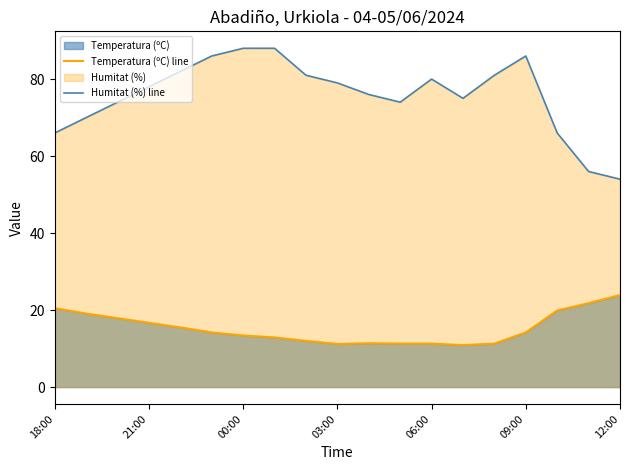

True or false: Humitat (%) line and Temperatura (ºC) line intersect in this chart.

False